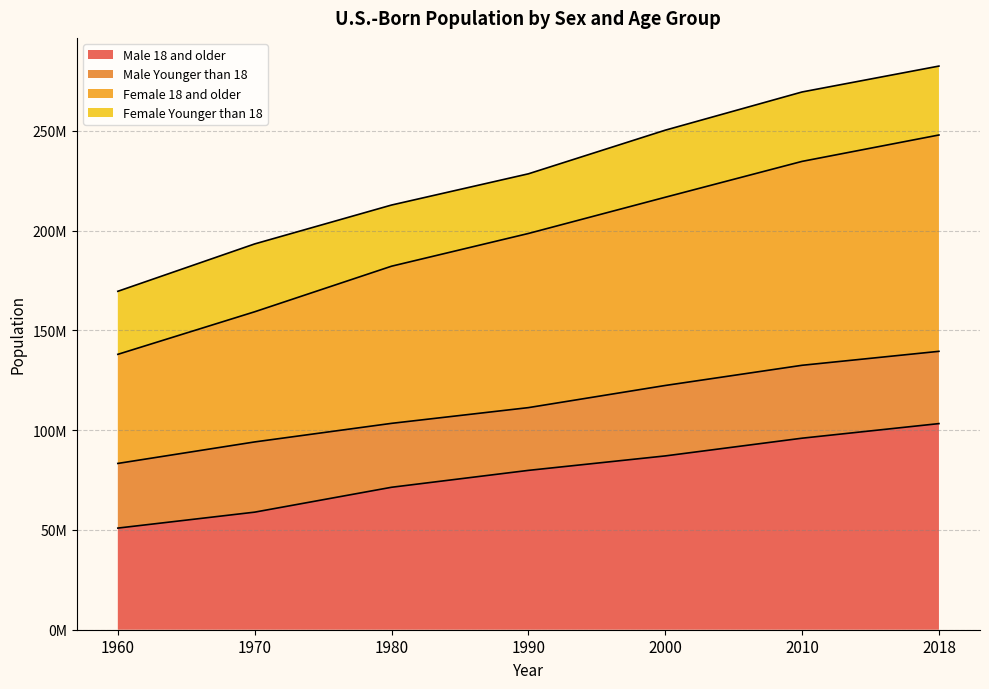

True or false: Female 18 and older and Male 18 and older intersect in this chart.

False